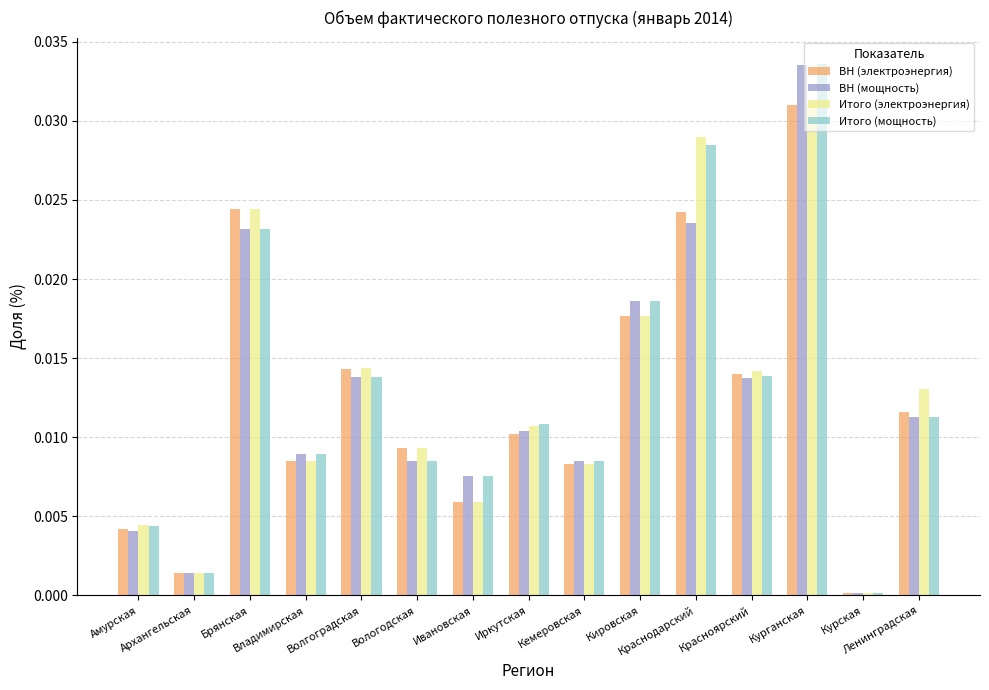

What position from the left is Кемеровская?

9